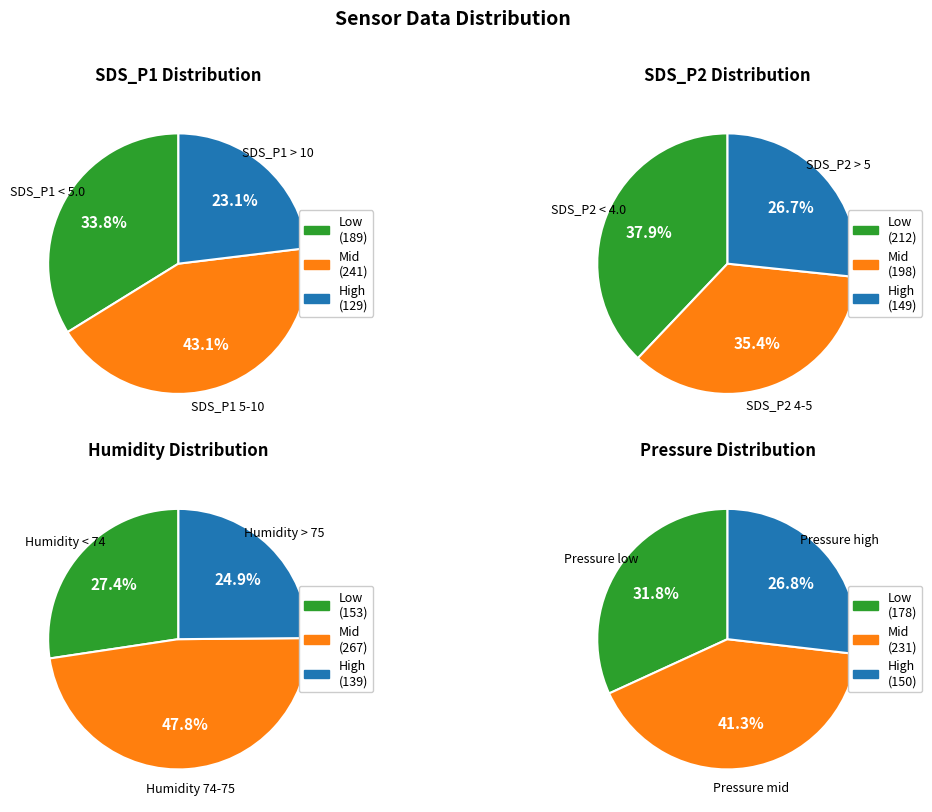

True or false: BME280_pressure accounts for 100% of the total.

True